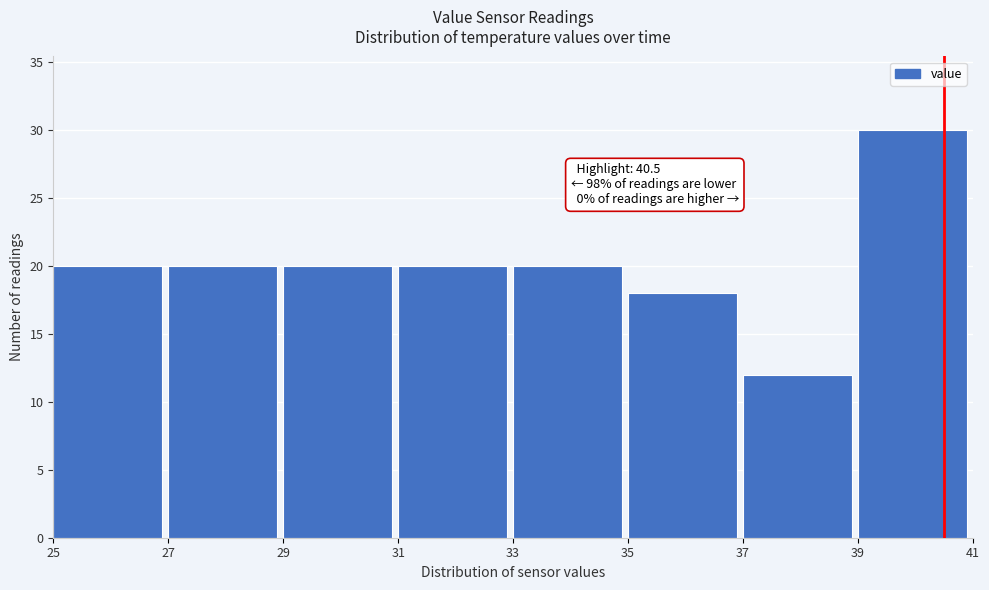

Which range on the x-axis has the tallest bar?

39 to 41